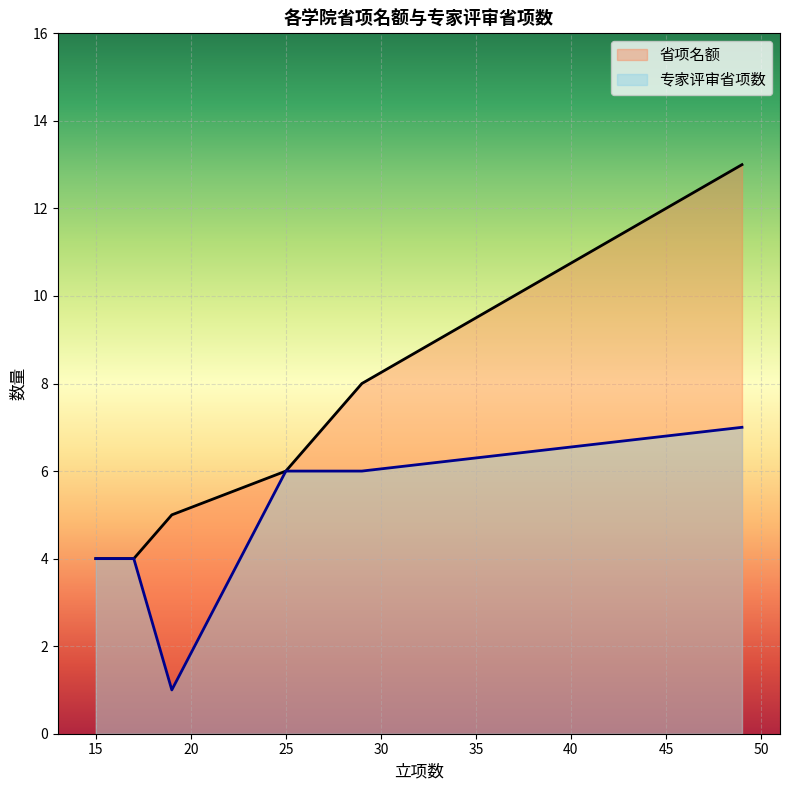

List the series in order of their overall mean, lowest first.

专家评审省项数, 省项名额